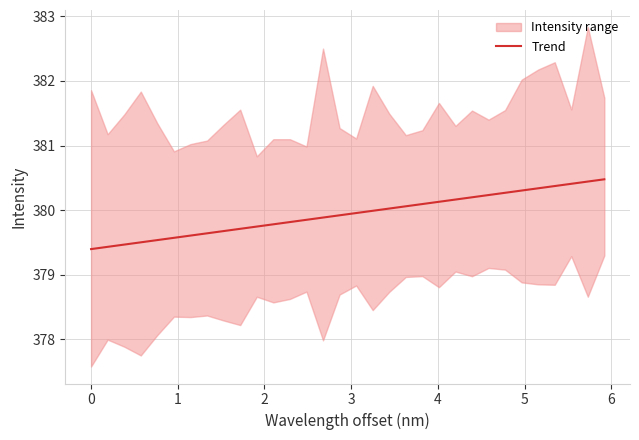

The value at 19 is 517.6. True or false?

False